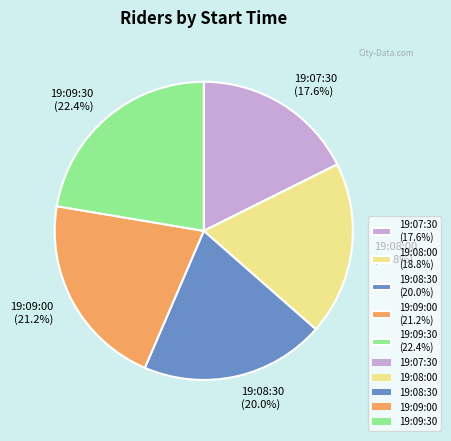

True or false: 19:09:30 accounts for 22% of the total.

True